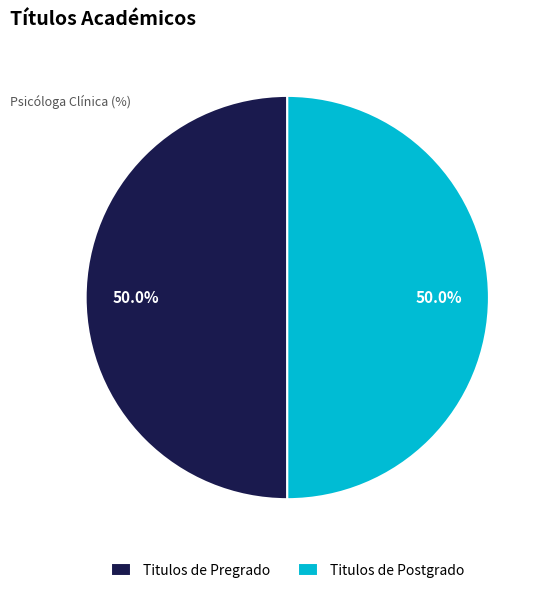

To the nearest percent, what is the average slice percentage?

50%